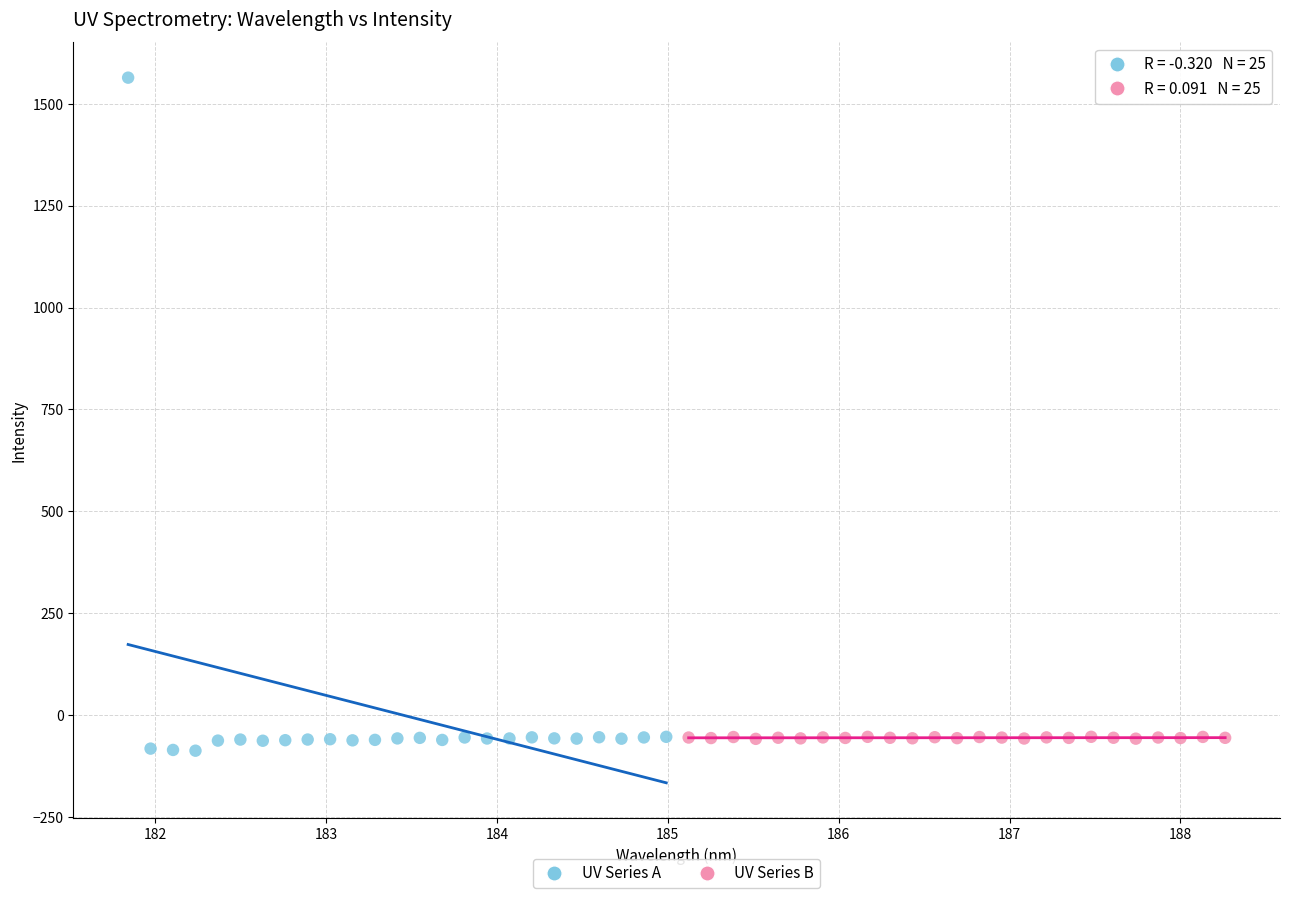

Which series contains the highest Y value?

UV Series A